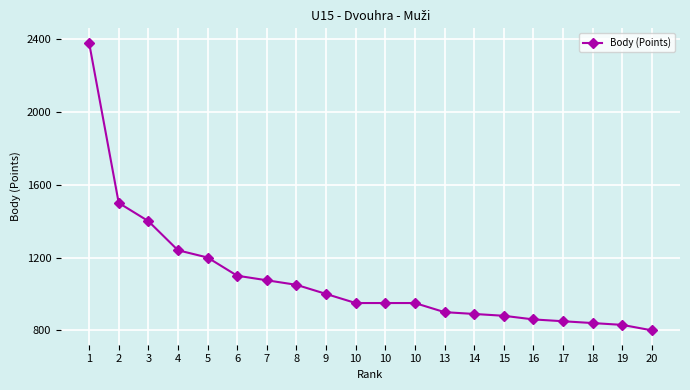

How many data points are less than 950?

8